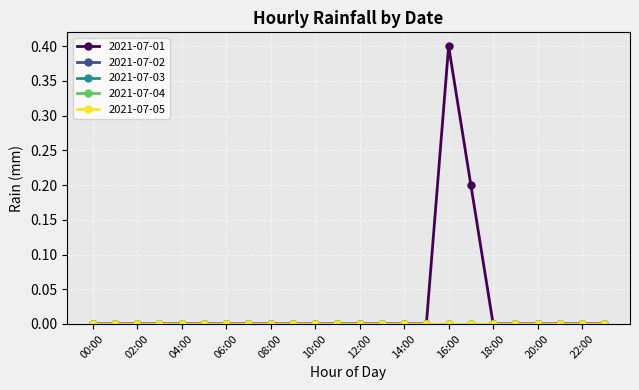

At which category is the sum across all series the highest?

16:00